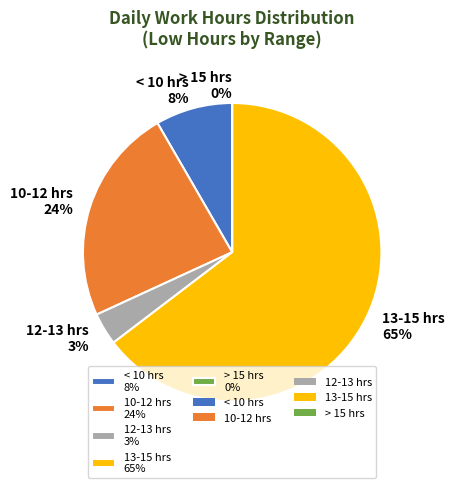

Which has a higher value, 22 or 5?

22